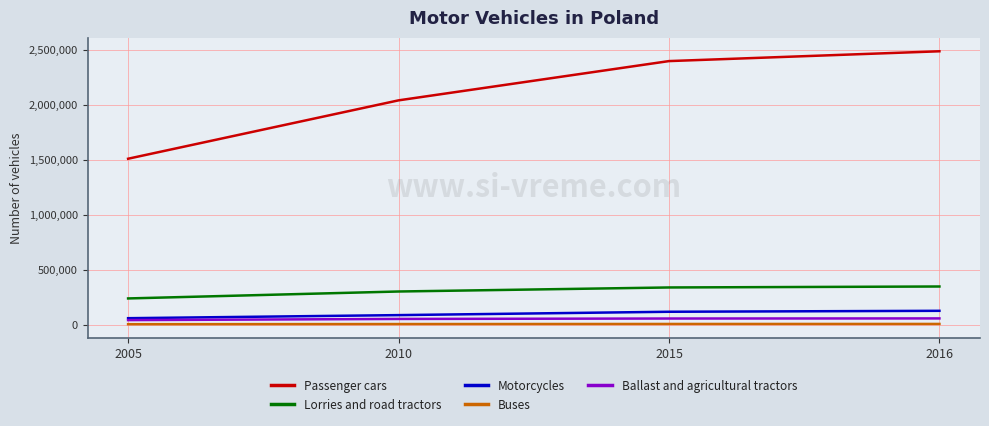

What is the difference between the highest and lowest values at 2015?

2387150